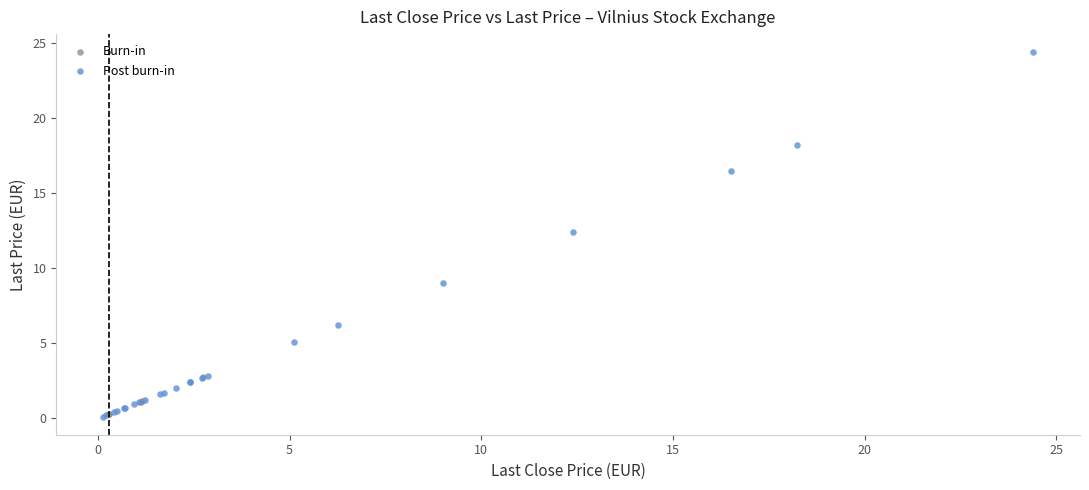

Which series has the largest Y range (max minus min)?

Post burn-in